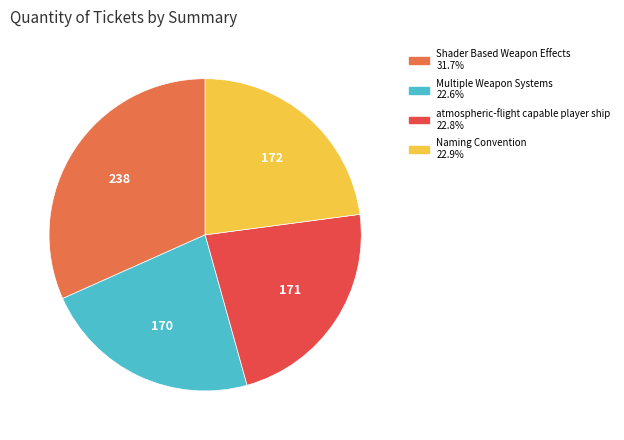

Combined, do Shader Based Weapon Effects and atmospheric-flight capable player ship account for over 50%?

Yes